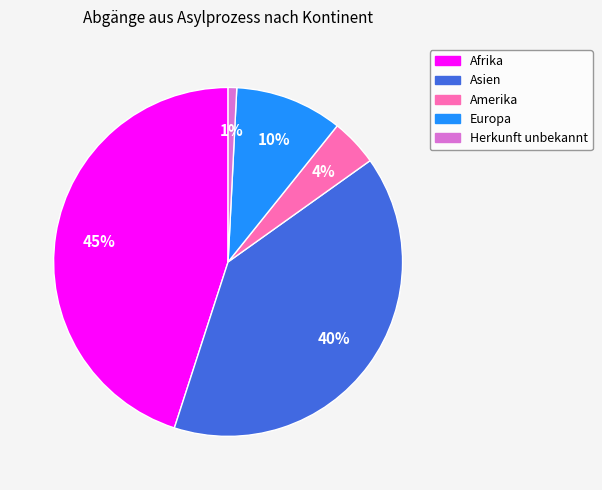

What is the ratio of the value at Asien to the value at Europa?

4.0